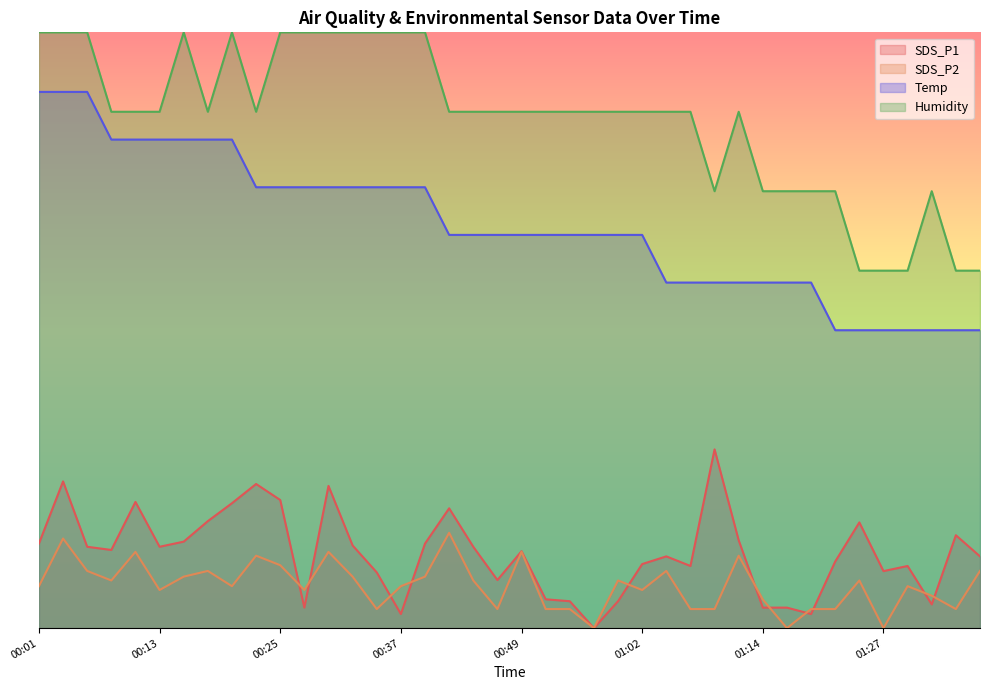

How many lines are shown in the chart?

4